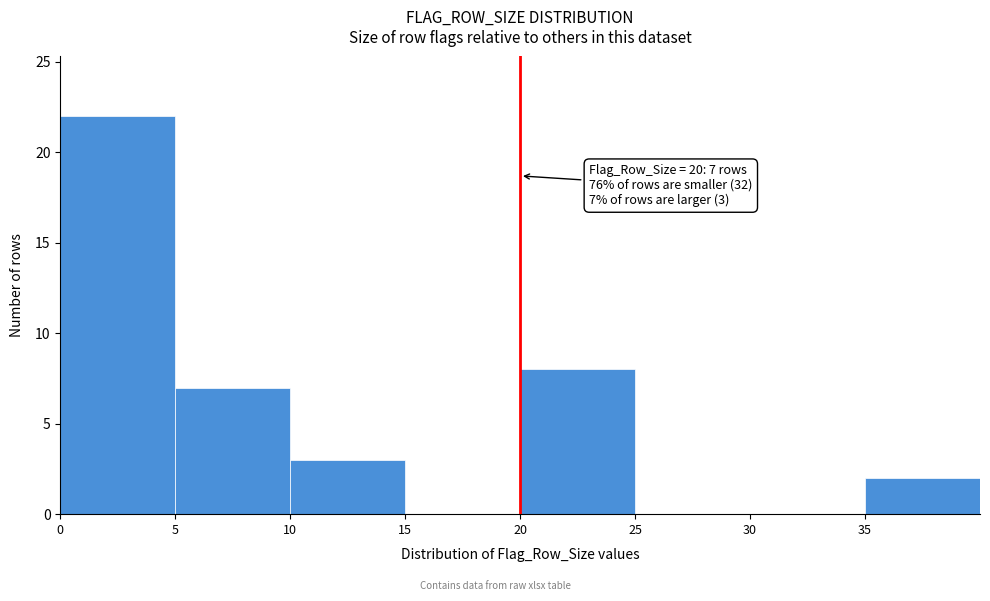

Which range on the x-axis has the tallest bar?

0 to 5